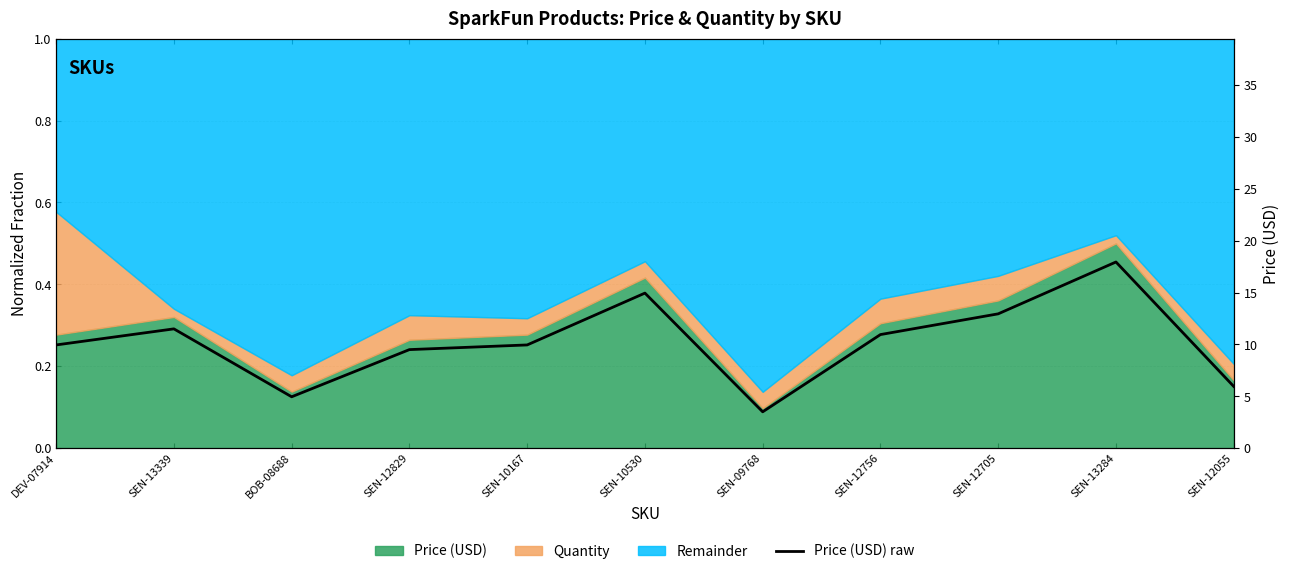

Which category has the lowest value across all series?

SEN-09768